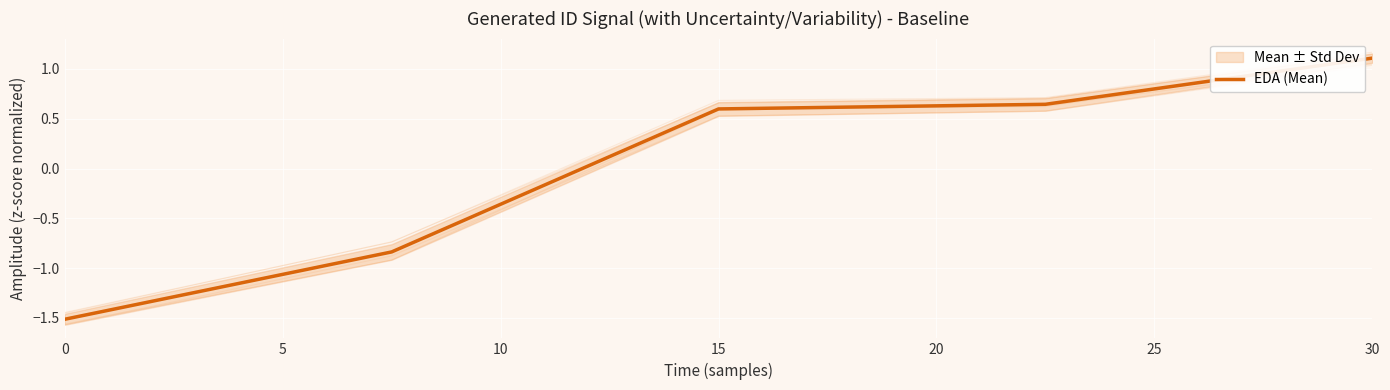

Is it true that EDA (Mean) equals 1.1 at 30?

True